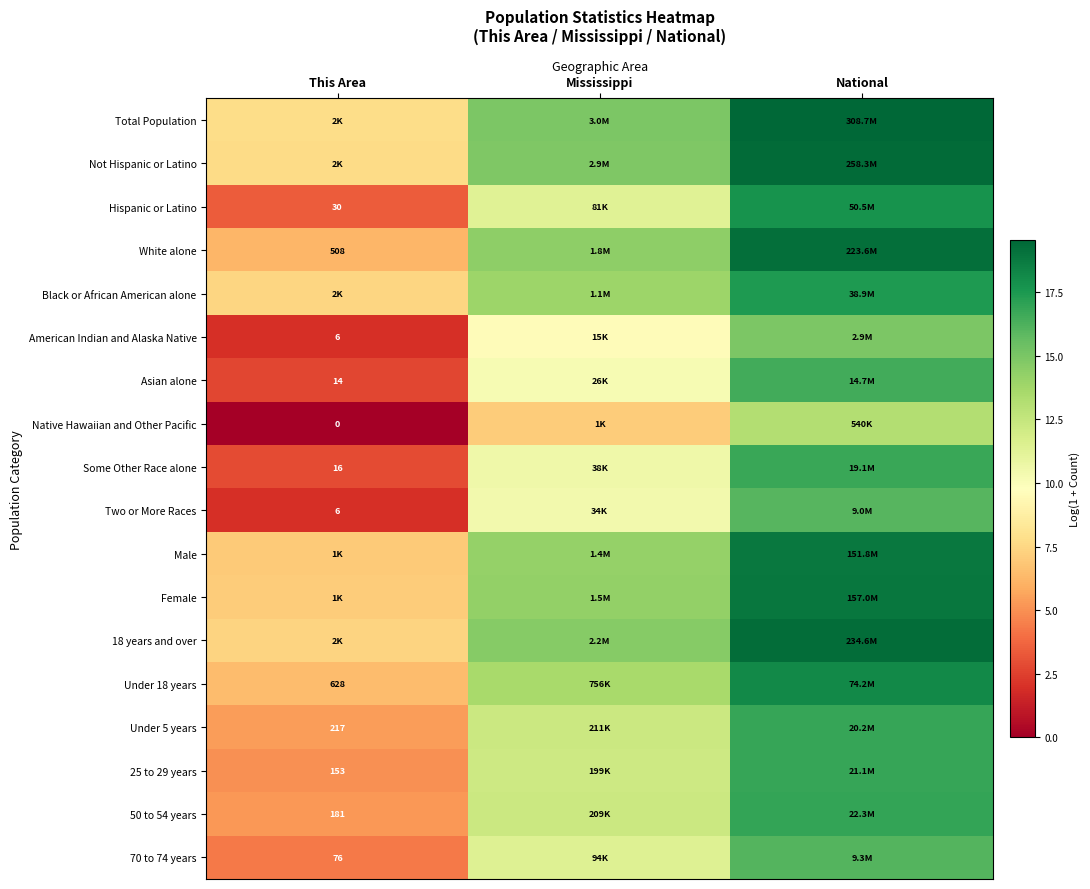

At which label is Female closest to 12?

Mississippi